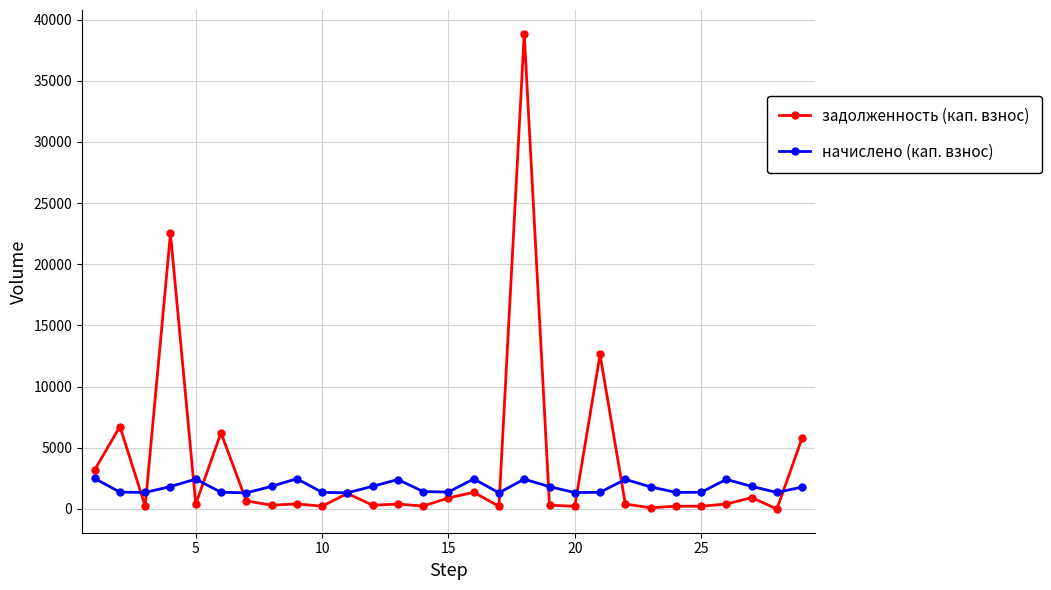

Rank the series by their average value, from lowest to highest.

начислено (кап. взнос), задолженность (кап. взнос)